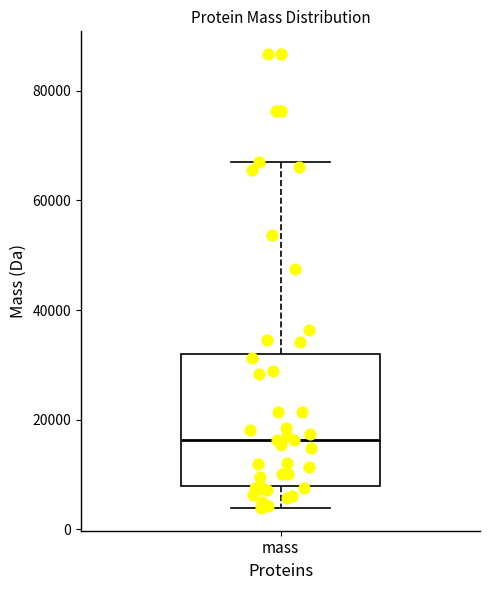

Read this box plot against the y-axis: the position of the median line, the range covered by the box, and the ends of both whiskers. The values are not printed on the chart, so give them approximately, as read against the axis.

median 16000, box 8000 to 32000, whiskers 4000 to 68000